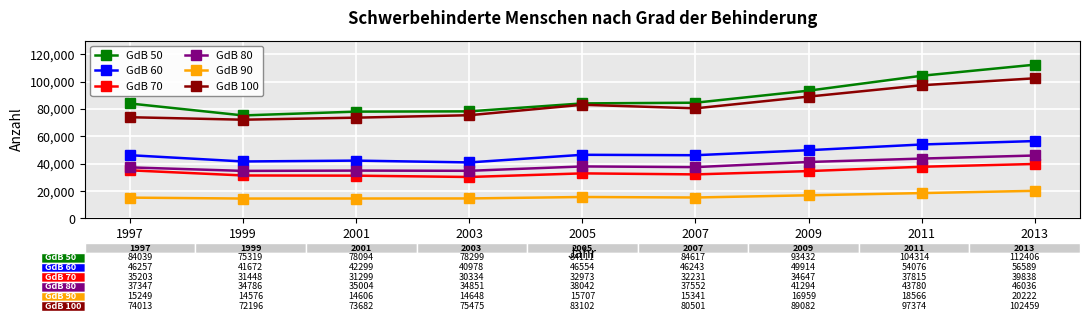

What is the difference between the GdB 70 values at 2013 and 1999?

8390